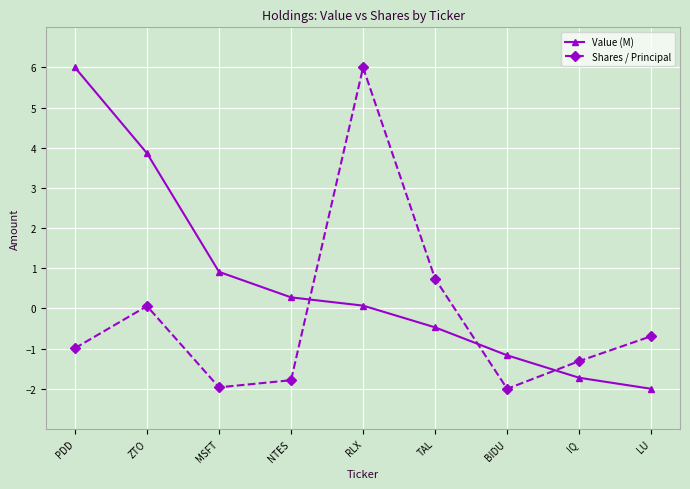

Which category has the lowest value in the Value (M) series?

LU